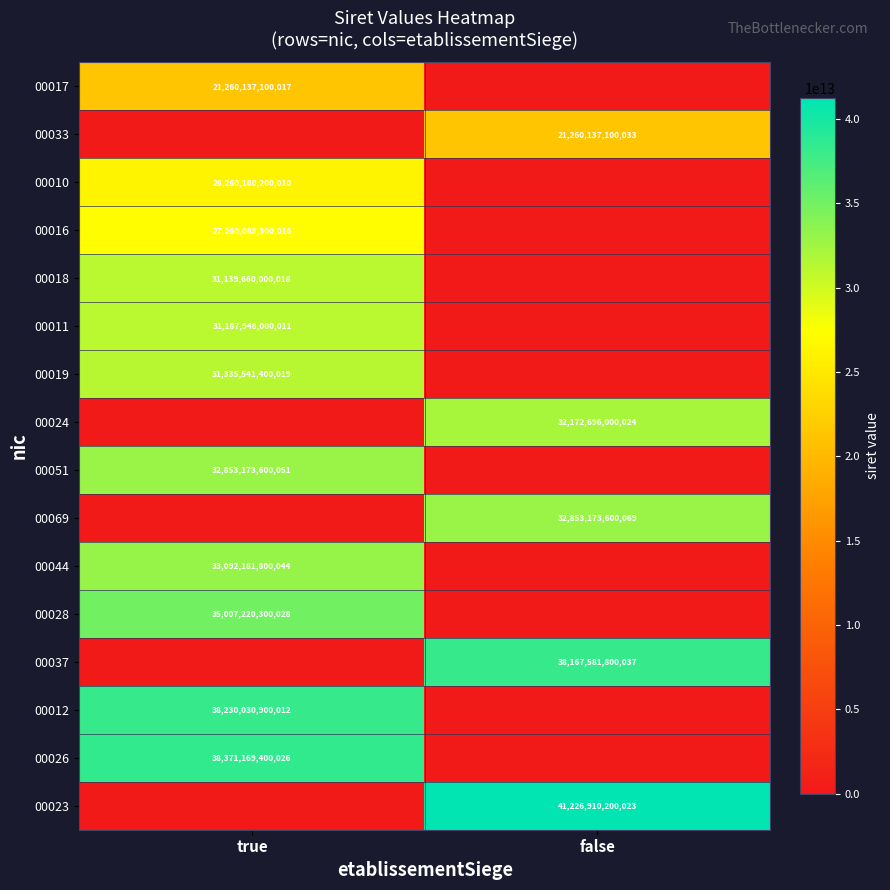

Is the value of 00051 at true greater than the value of 00019 at true?

Yes